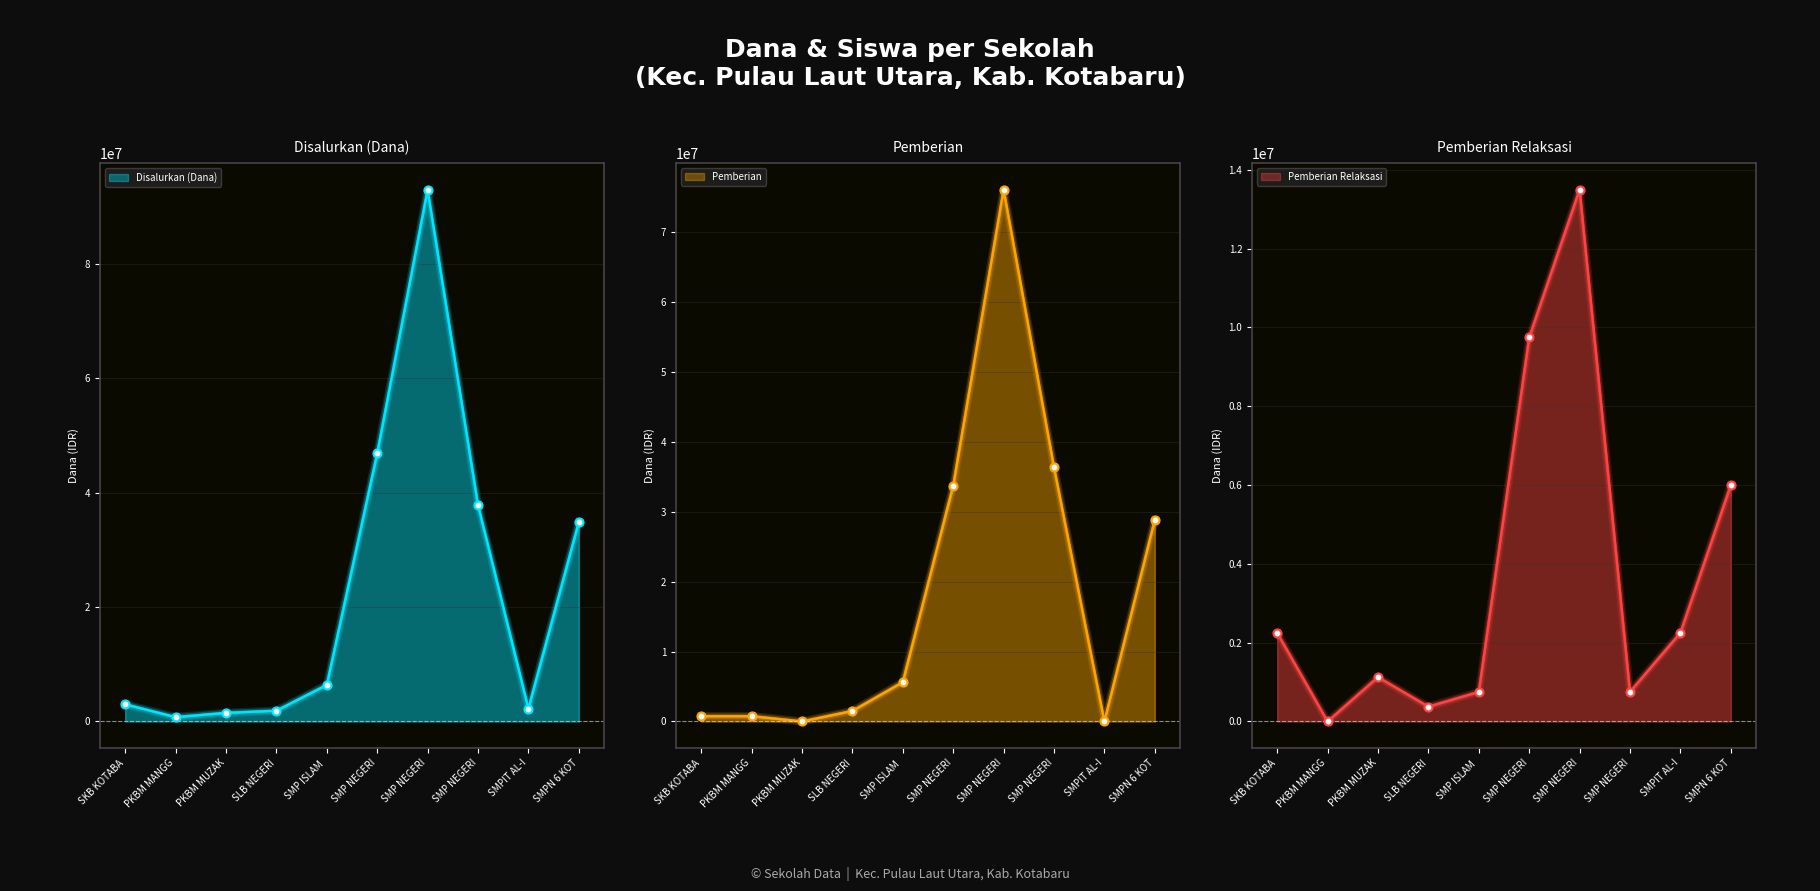

At how many categories does at least one series exceed 24922138?

4